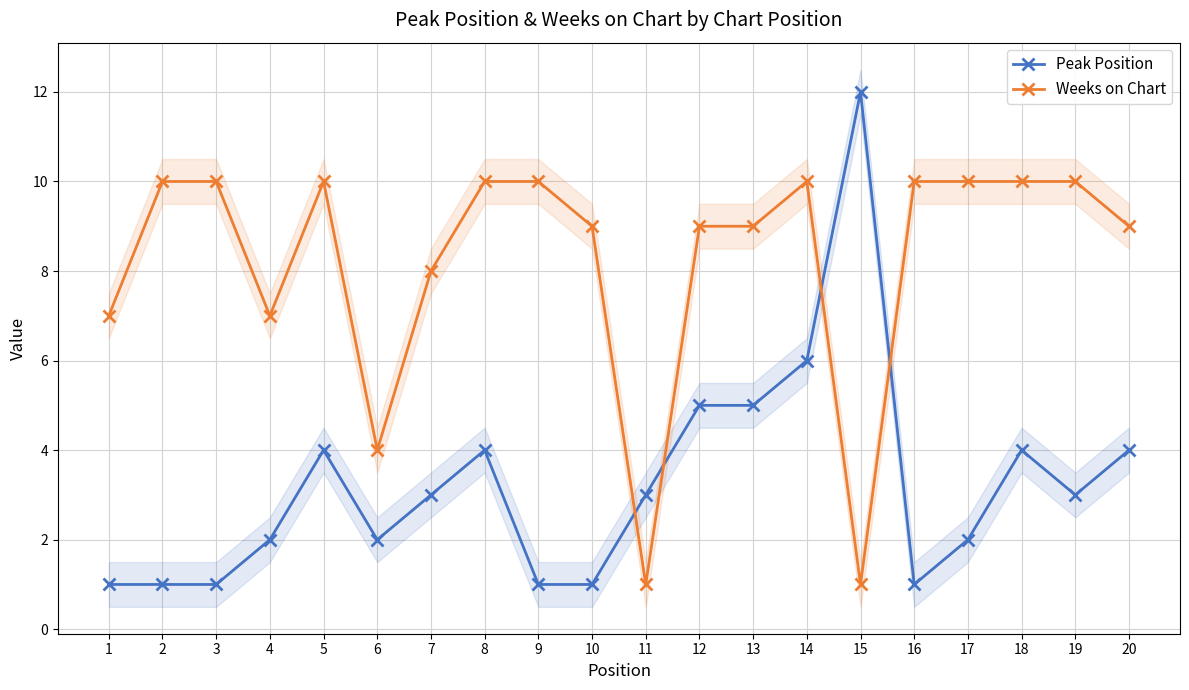

Which category has the lowest value in the Weeks on Chart series?

11